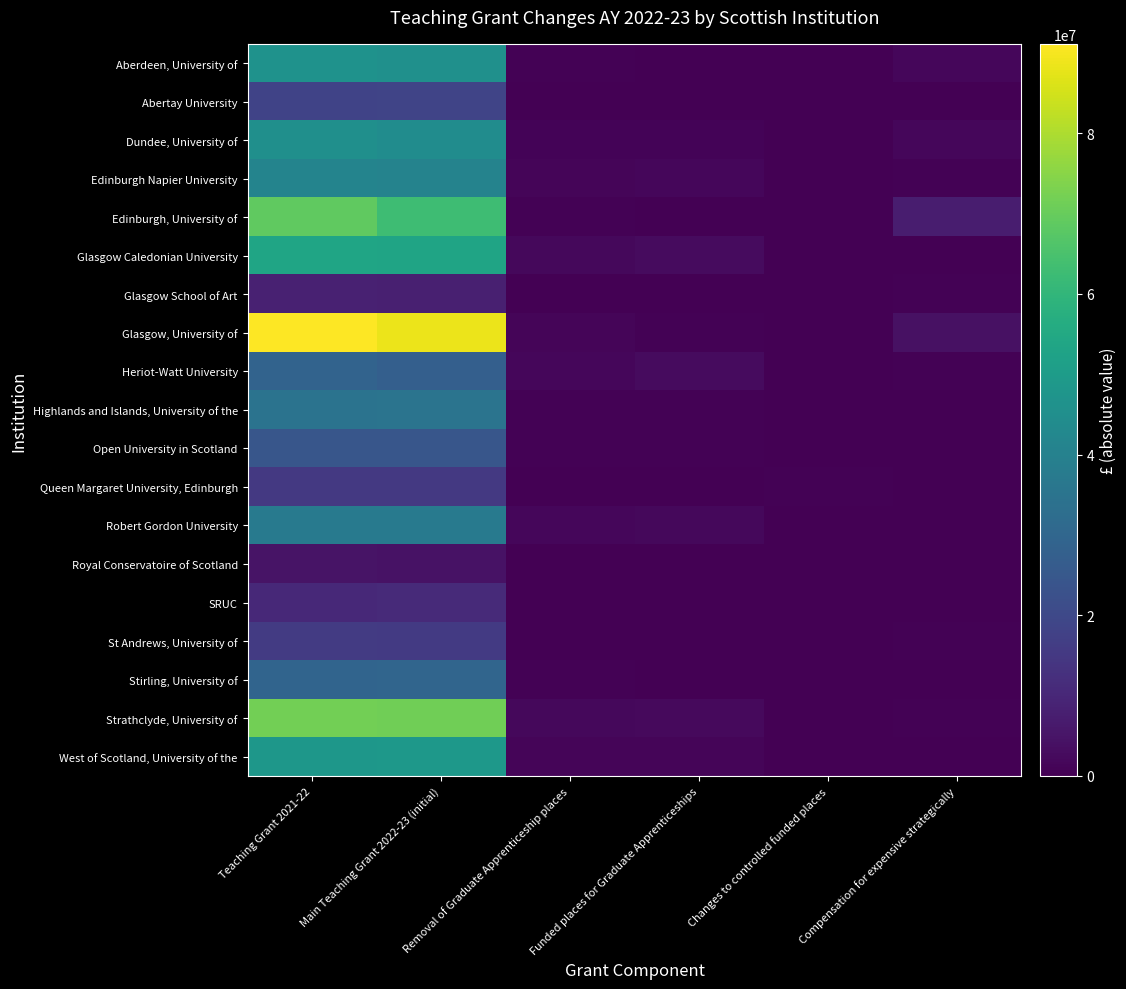

How many data points does each series have?

6